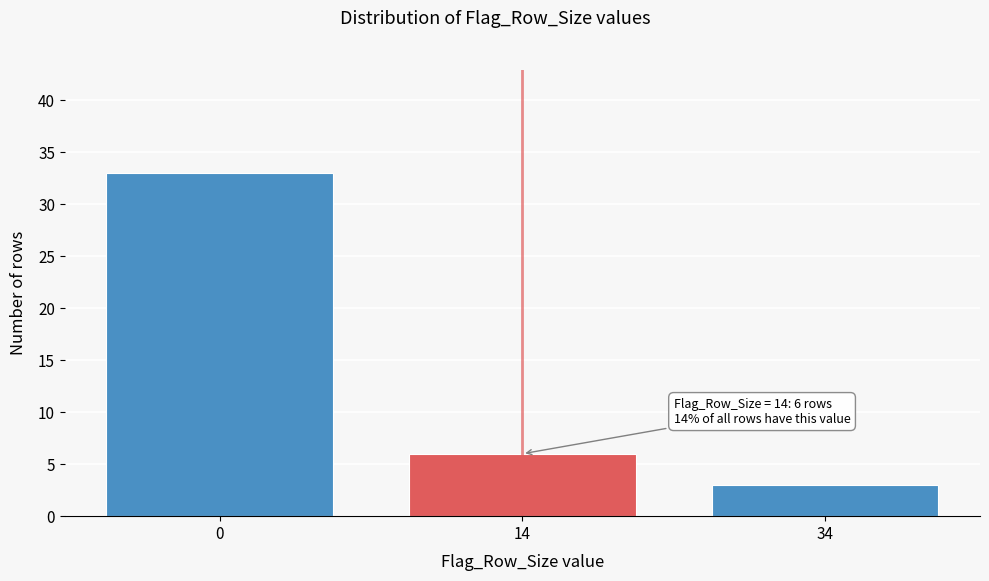

Reading right to left, extract all data points from this chart.

34=3	14=6	0=33